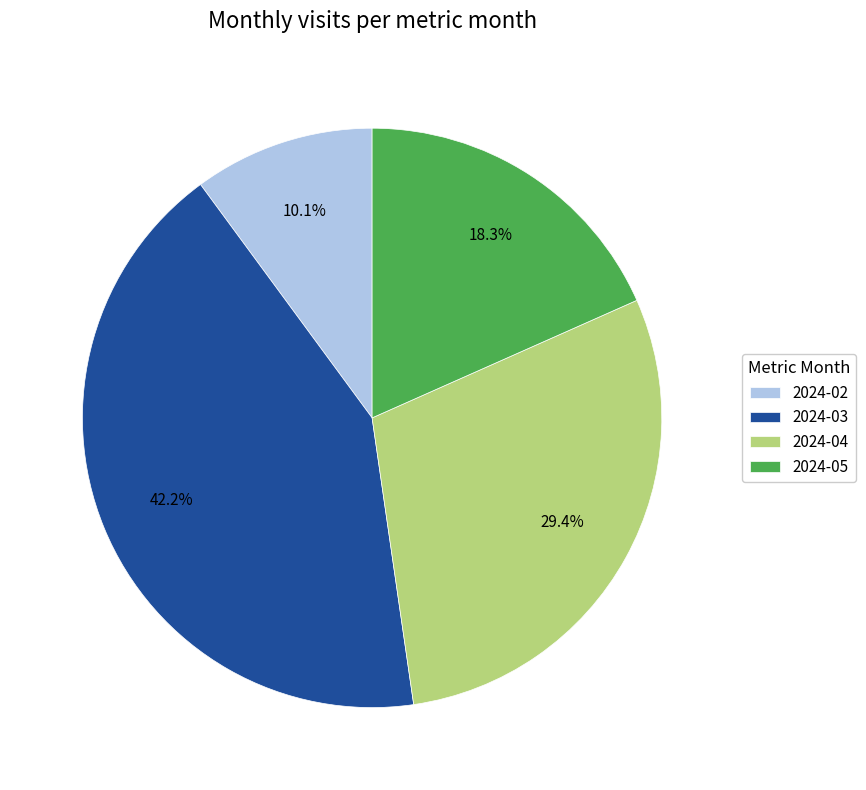

Does any single category account for the majority?

No